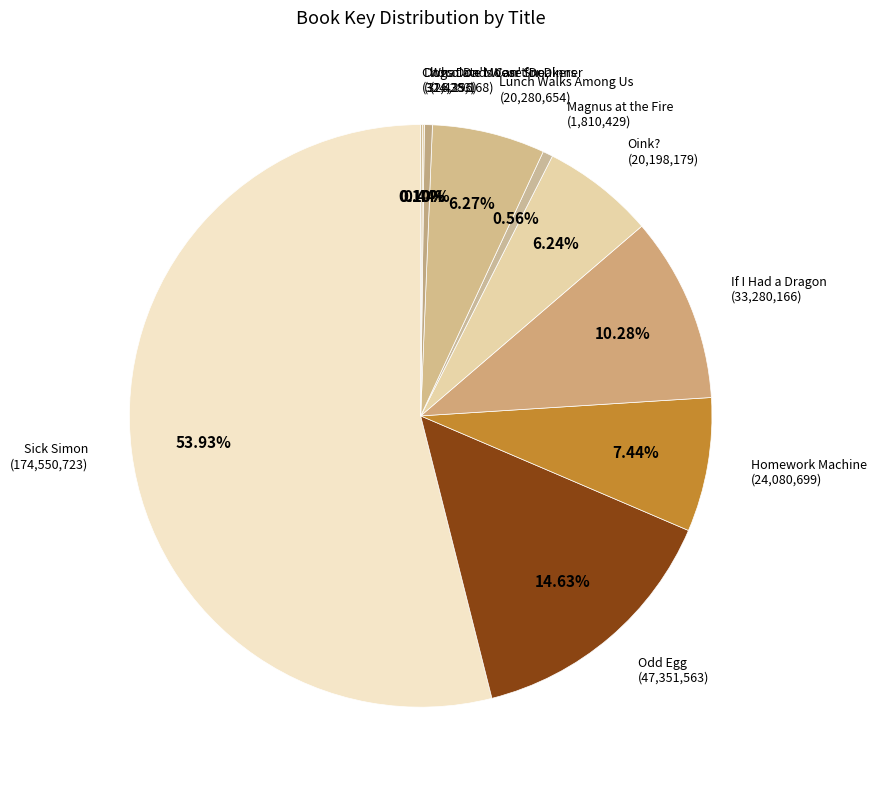

Approximately how many times larger is the value at If I Had a Dragon compared to Homework Machine?

1.4